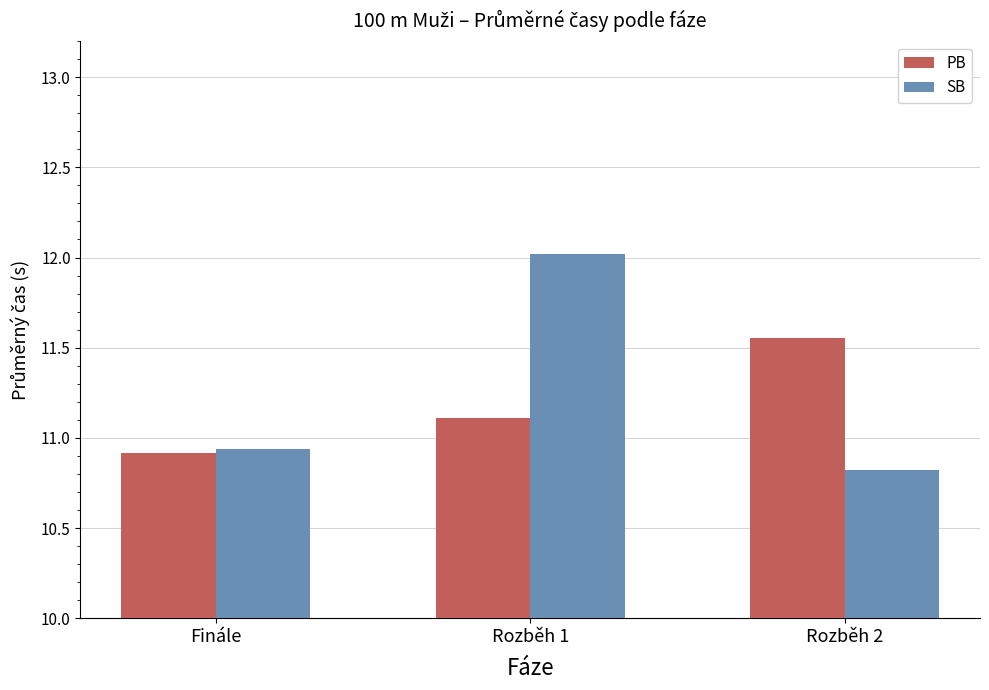

At how many categories does at least one series exceed 11?

2